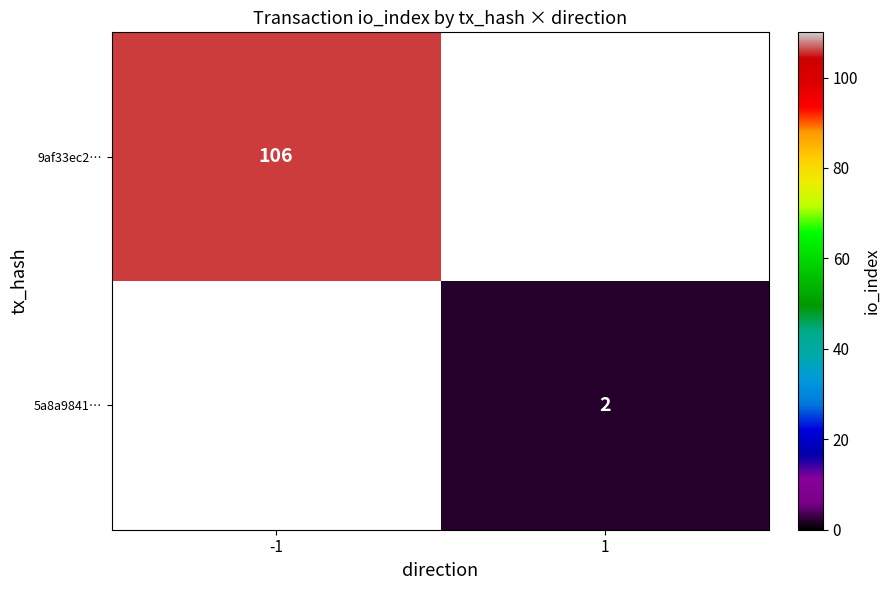

The value of 9af33ec2… at -1 is 156.9. True or false?

False